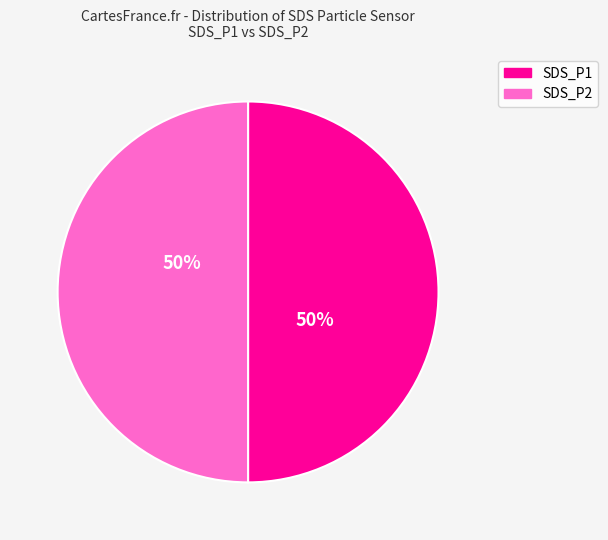

How many segments does this pie chart have?

2